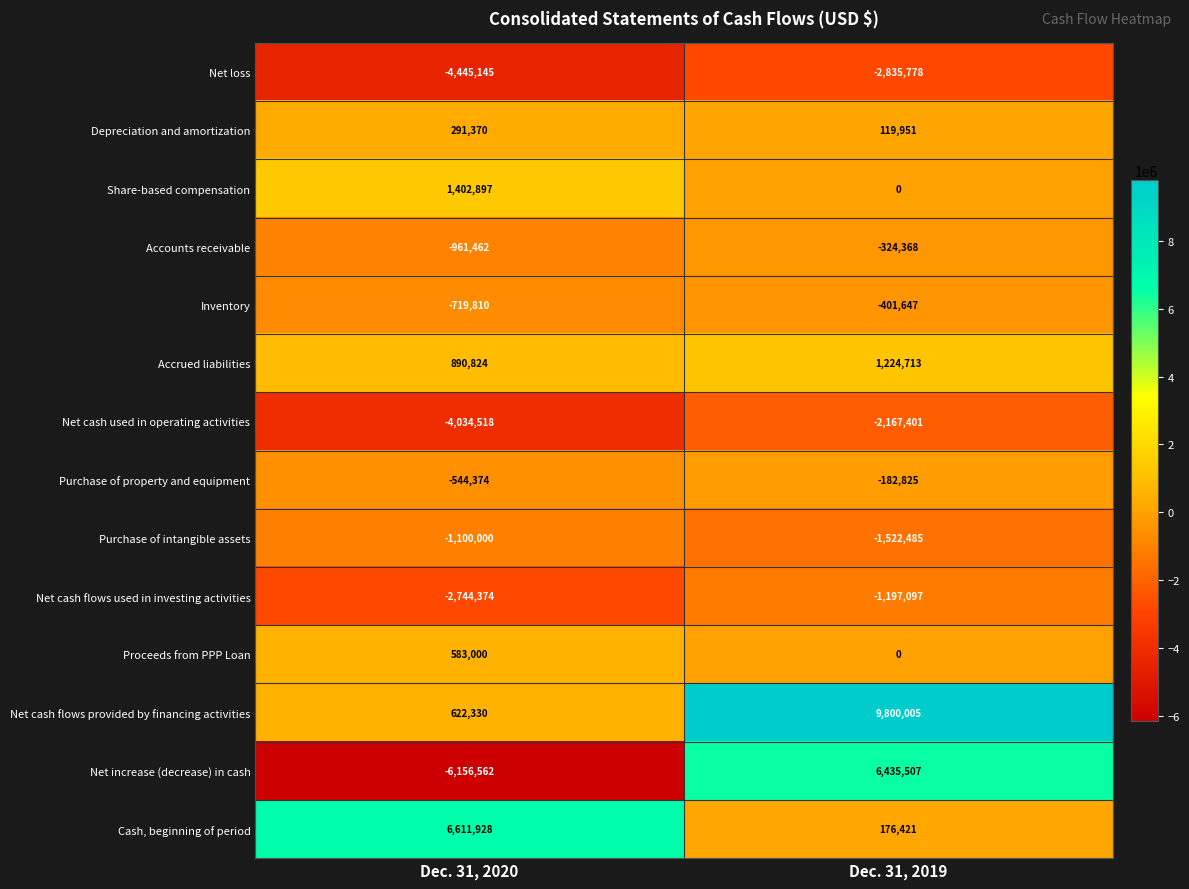

Which label corresponds to the smallest value in the chart?

Dec. 31, 2020